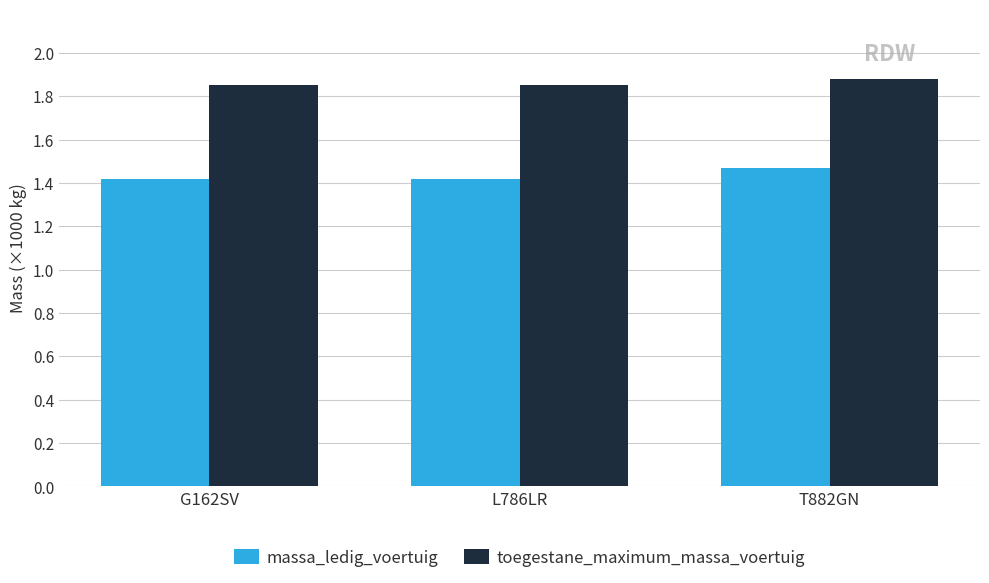

What are all the series names shown in the legend?

massa_ledig_voertuig, toegestane_maximum_massa_voertuig